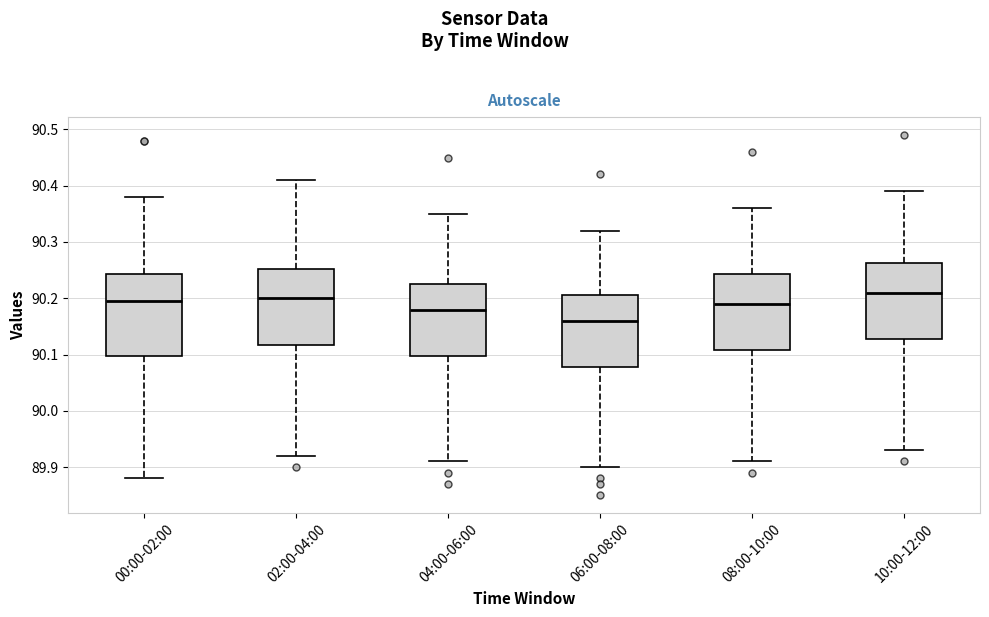

Where does the upper whisker of the box for 10:00-12:00 end on the y-axis? The values are not printed on the chart, so give them approximately, as read against the axis.

90.39